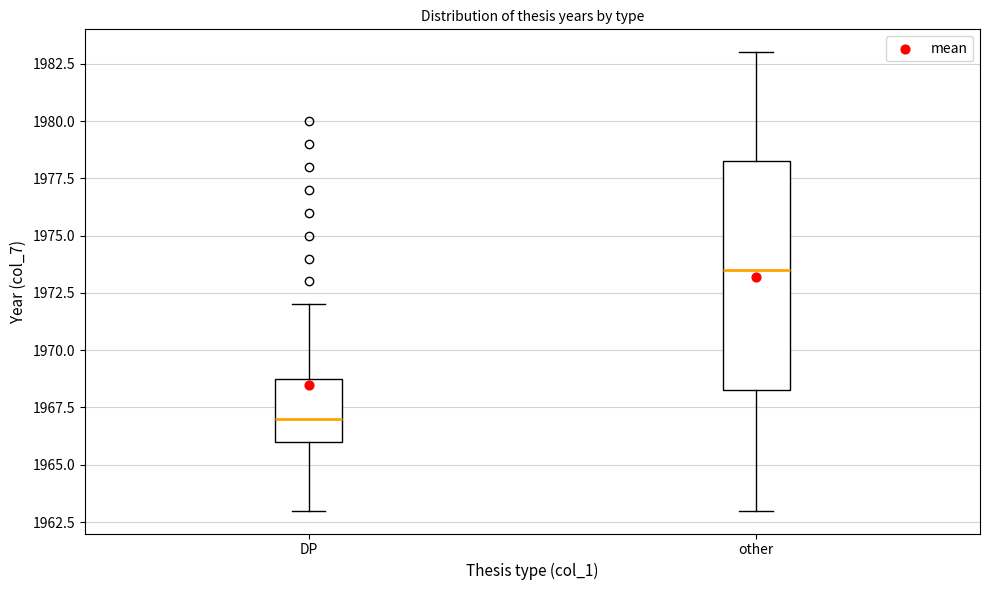

Comparing the boxes themselves (not the whiskers), which one is the tallest?

other